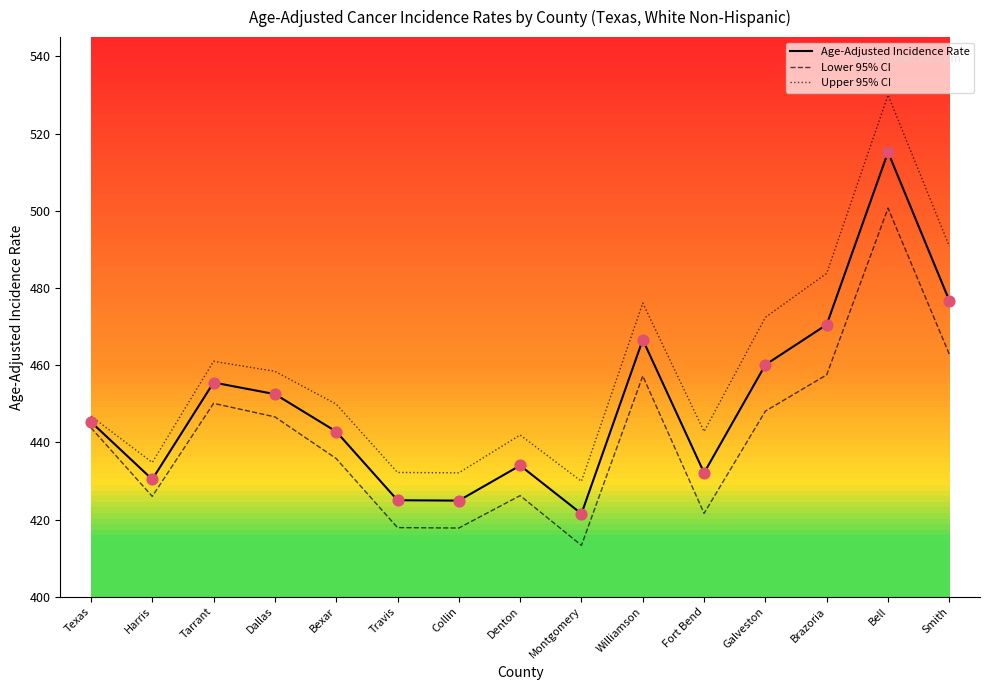

Which series has the largest range (max minus min)?

Upper 95% CI